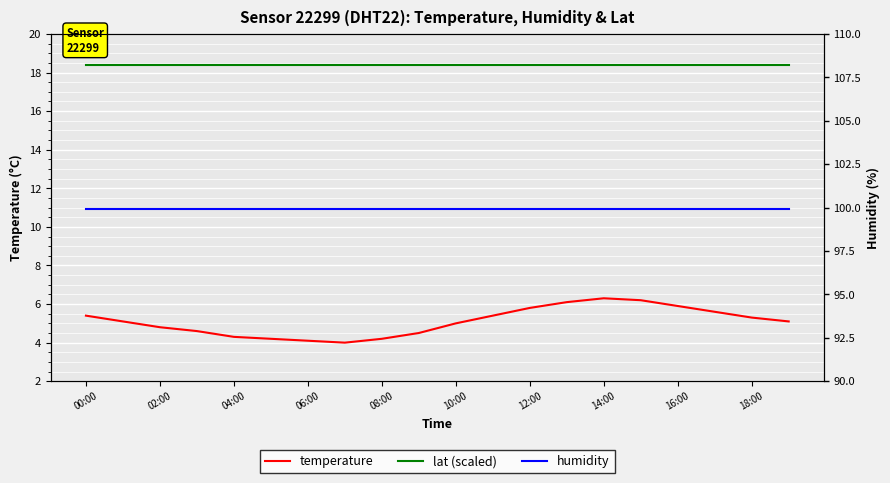

Between 12:00 and 14:00, which series saw the biggest shift?

temperature